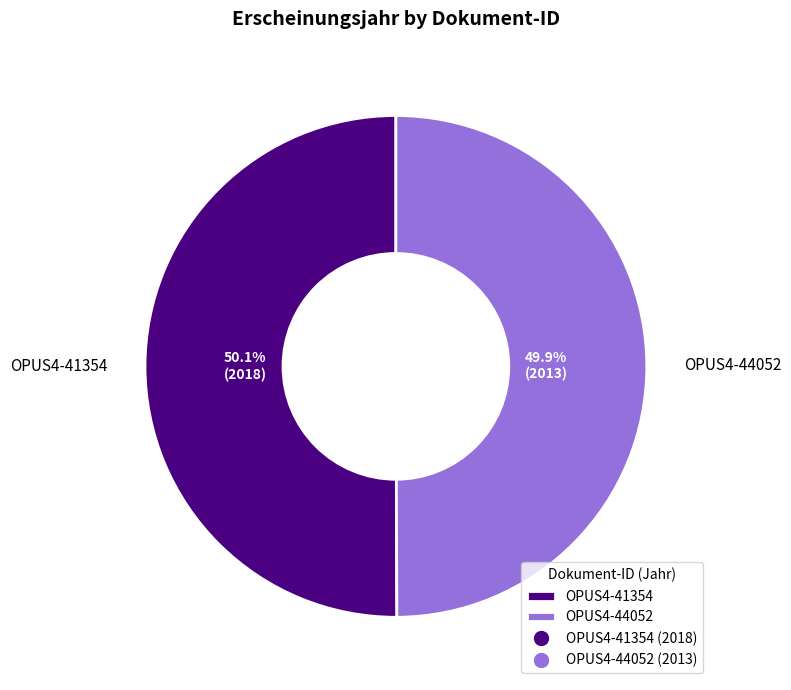

How many segments does this pie chart have?

2